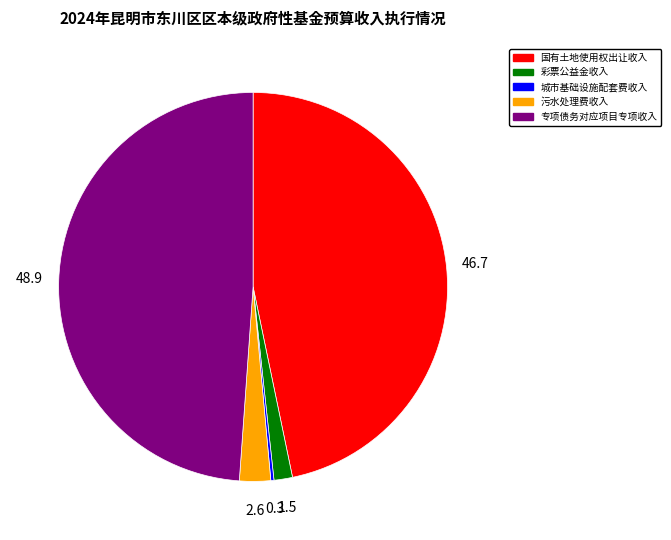

Is there a majority slice in this chart?

No